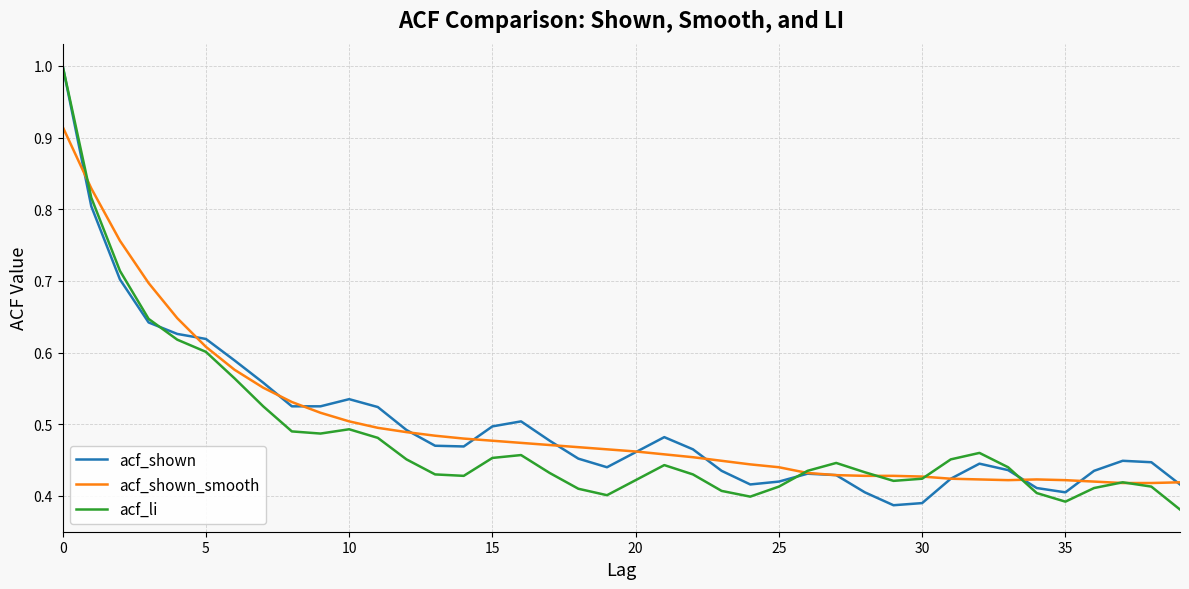

What are all the series names shown in the legend?

acf_shown, acf_shown_smooth, acf_li